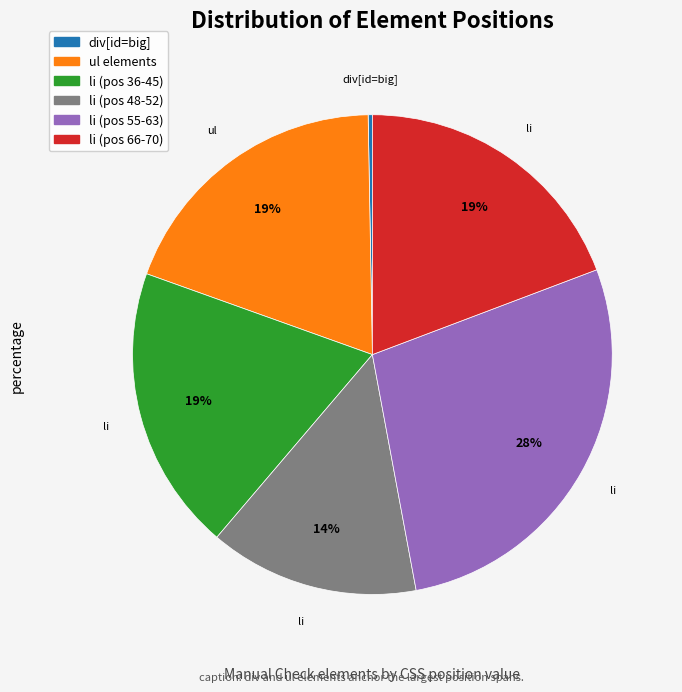

To the nearest percent, what is the difference between the largest and smallest slice percentages?

28%